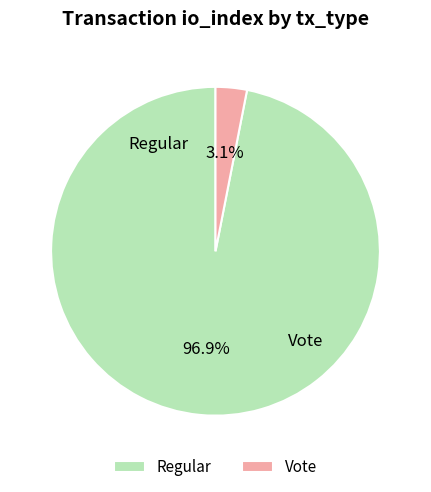

What is the change in value from Regular to Vote?

-61